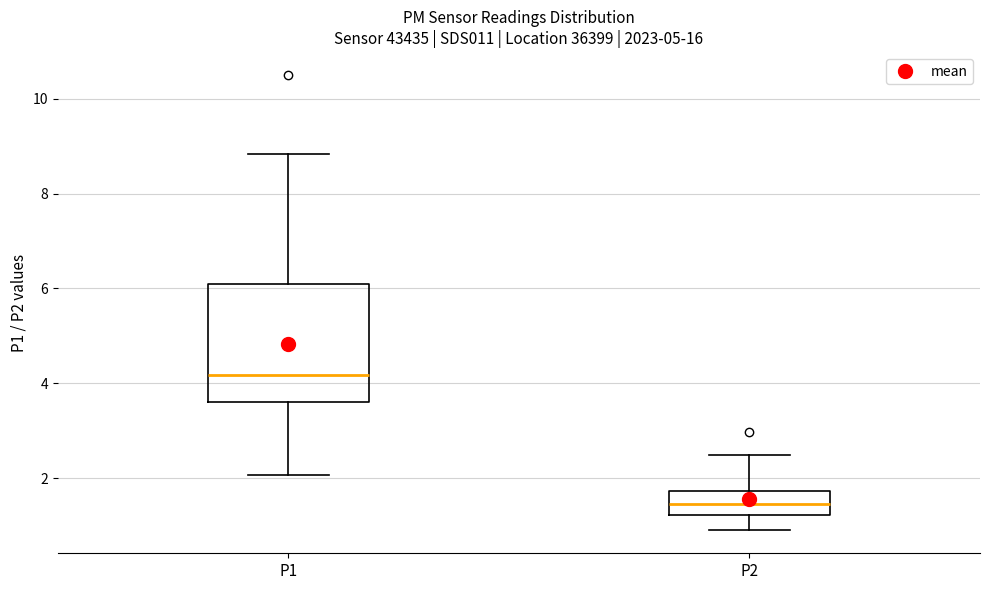

Reading left to right, transcribe this box plot: for each box, give where its median line is, the range the box spans, and where its two whiskers end, as read against the y-axis. The values are not printed on the chart, so give them approximately, as read against the axis.

P1: median 4.2, box 3.6 to 6.0, whiskers 2.0 to 8.8
P2: median 1.4, box 1.2 to 1.8, whiskers 1.0 to 2.6